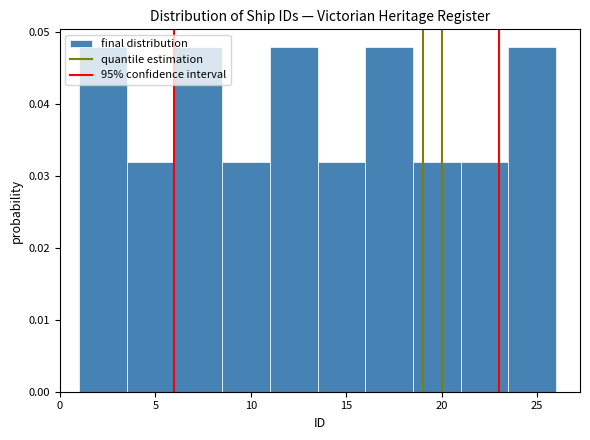

Reading left to right, transcribe this chart: for each bar, give the range it covers on the x-axis and its height. The values are not printed on the chart, so give them approximately, as read against the axis.

1.0 to 3.5: 0.048
3.5 to 6.0: 0.032
6.0 to 8.5: 0.048
8.5 to 11.0: 0.032
11.0 to 13.5: 0.048
13.5 to 16.0: 0.032
16.0 to 18.5: 0.048
18.5 to 21.0: 0.032
21.0 to 23.5: 0.032
23.5 to 26.0: 0.048